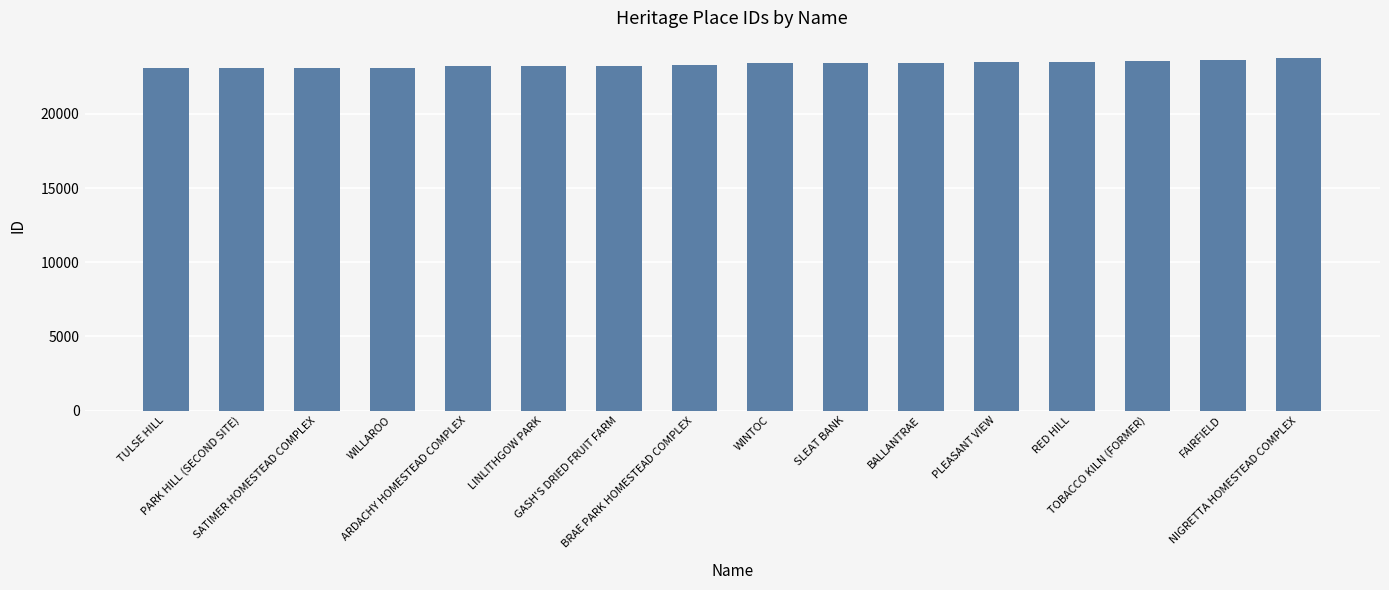

What position from the right is TOBACCO KILN (FORMER)?

3